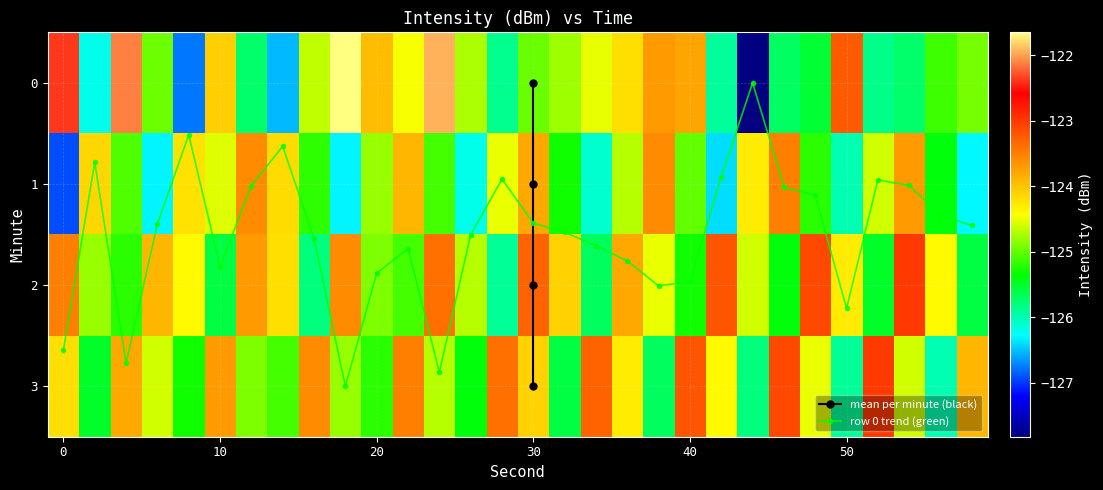

True or false: row 0 trend (green) has more than 2 interior local peaks.

True